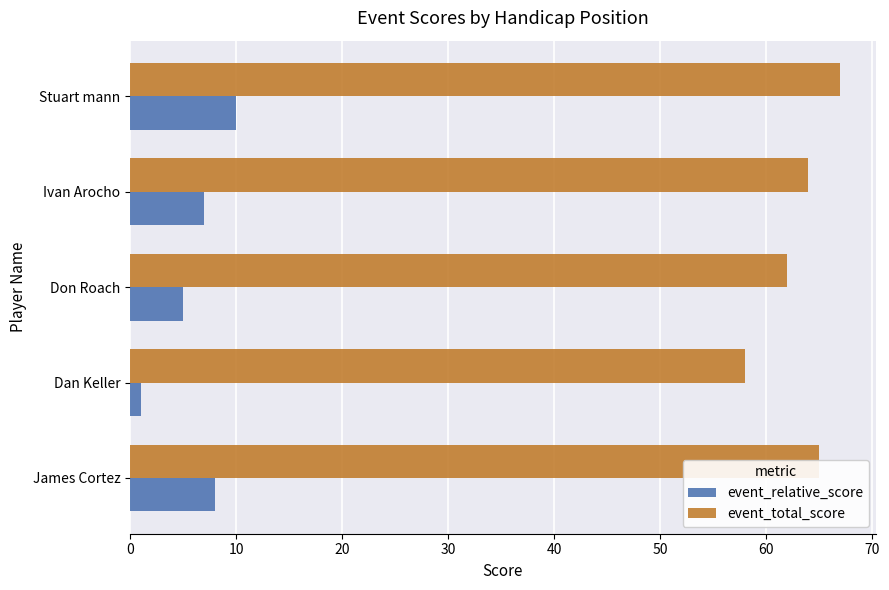

What is the difference between the maximum and minimum values in the event_total_score series?

9